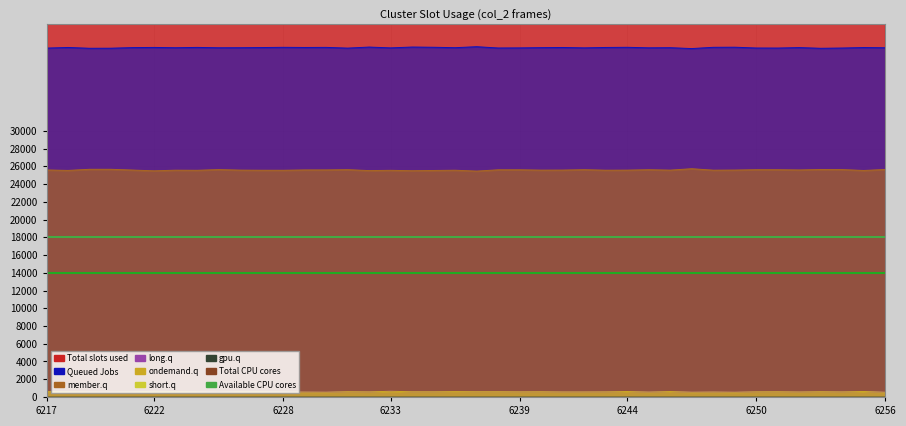

What is the value of the Available CPU cores point at the 2nd from the left?

18000